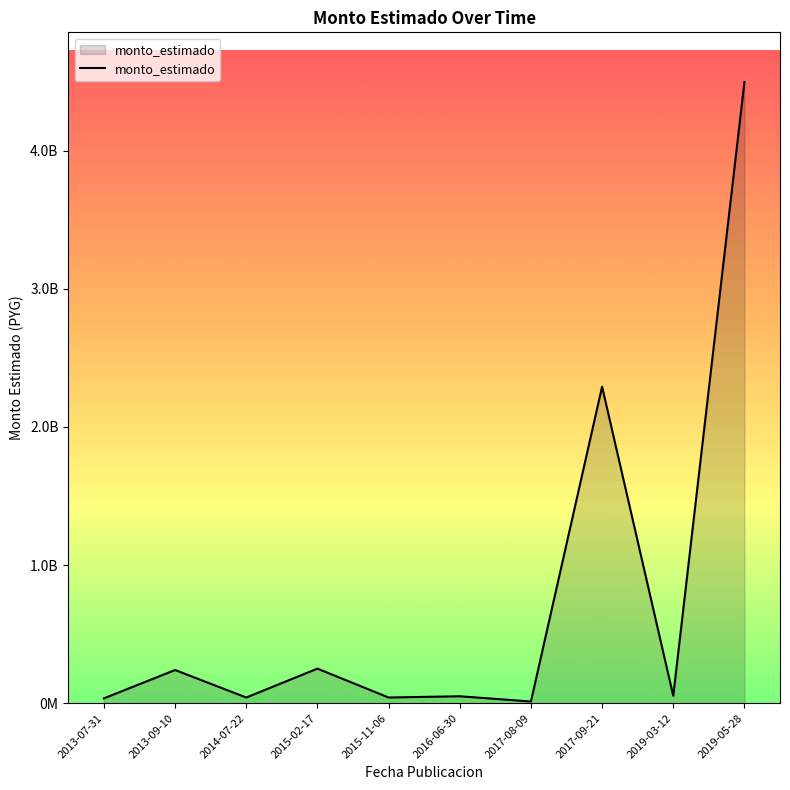

What is the sum of the values at 2013-07-31 and 2017-09-21?

2326601664